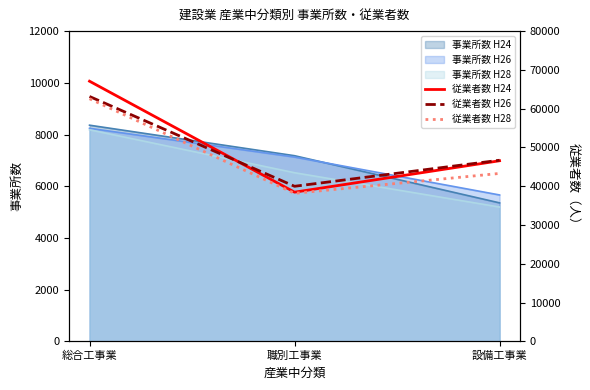

Is the value of 従業者数 H28 at 総合工事業 greater than the value of 従業者数 H26 at 職別工事業?

Yes